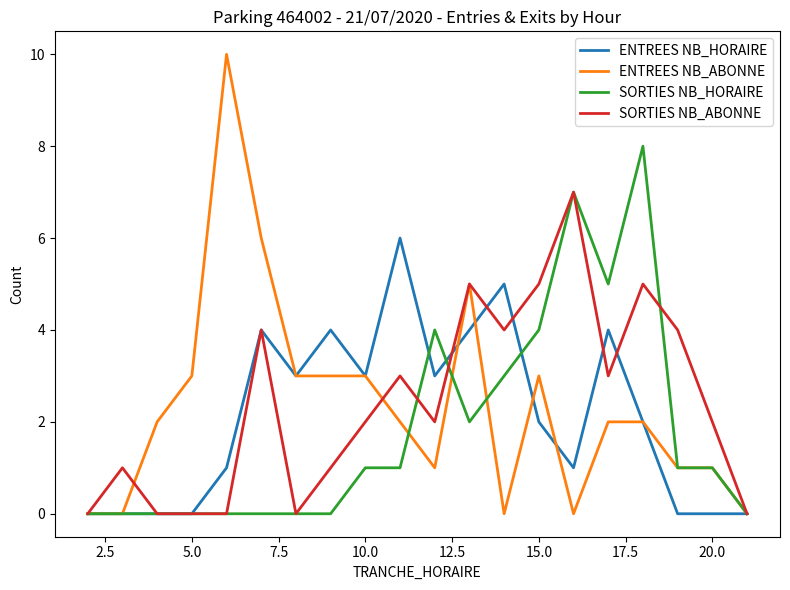

Does the chart have visible grid lines?

No